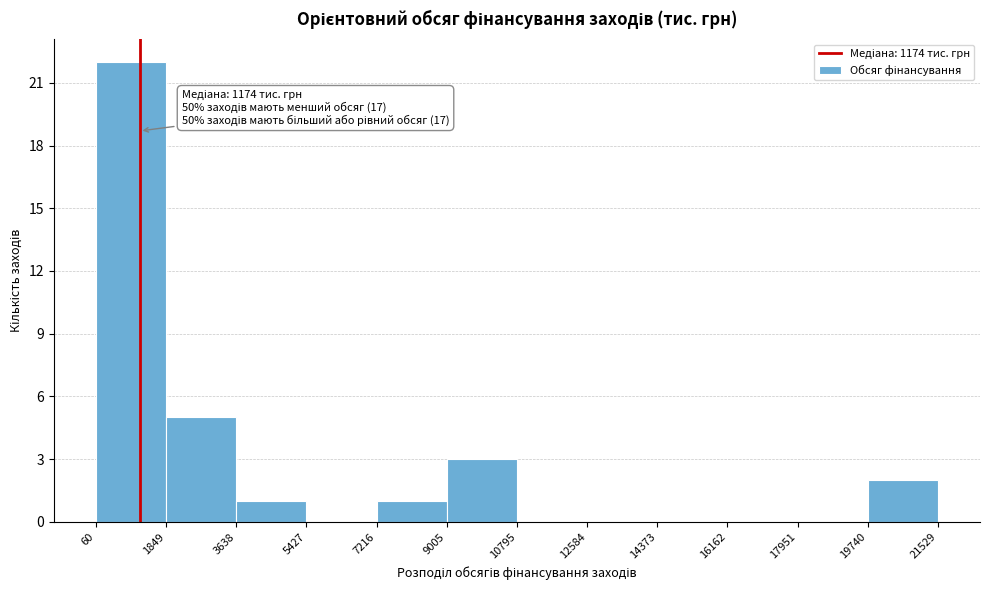

Which range on the x-axis has the tallest bar?

60 to 1849